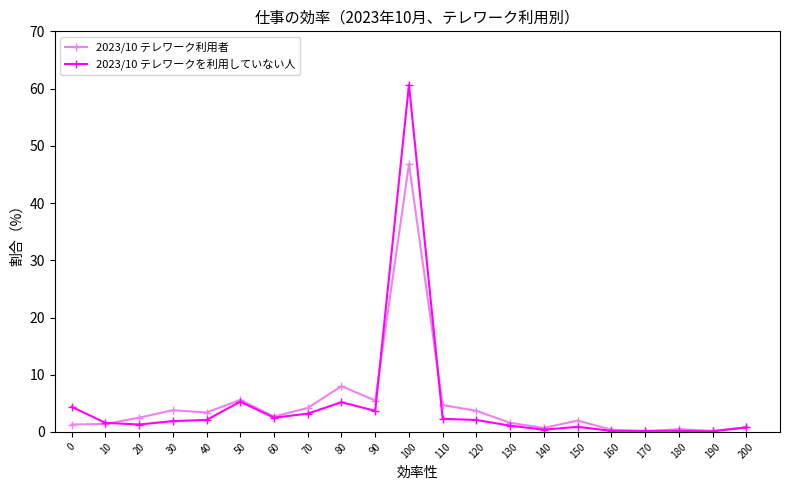

What is the minimum value shown in the chart?

0.1